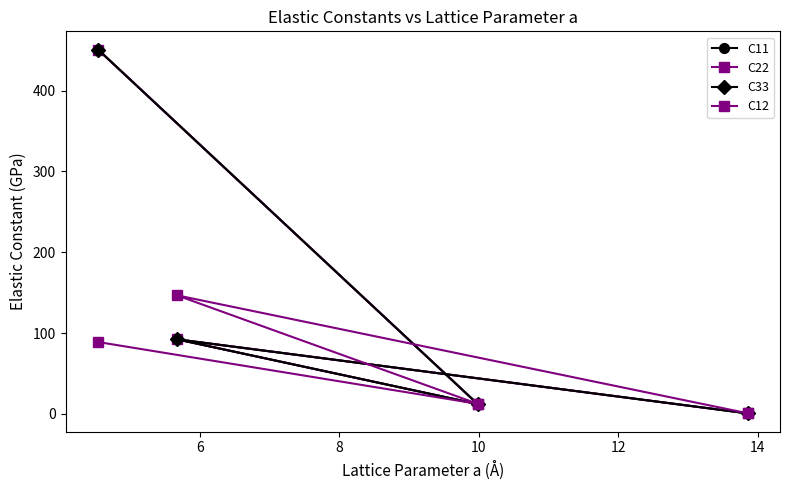

Rank the series by their maximum value, from lowest to highest.

C12, C11, C22, C33